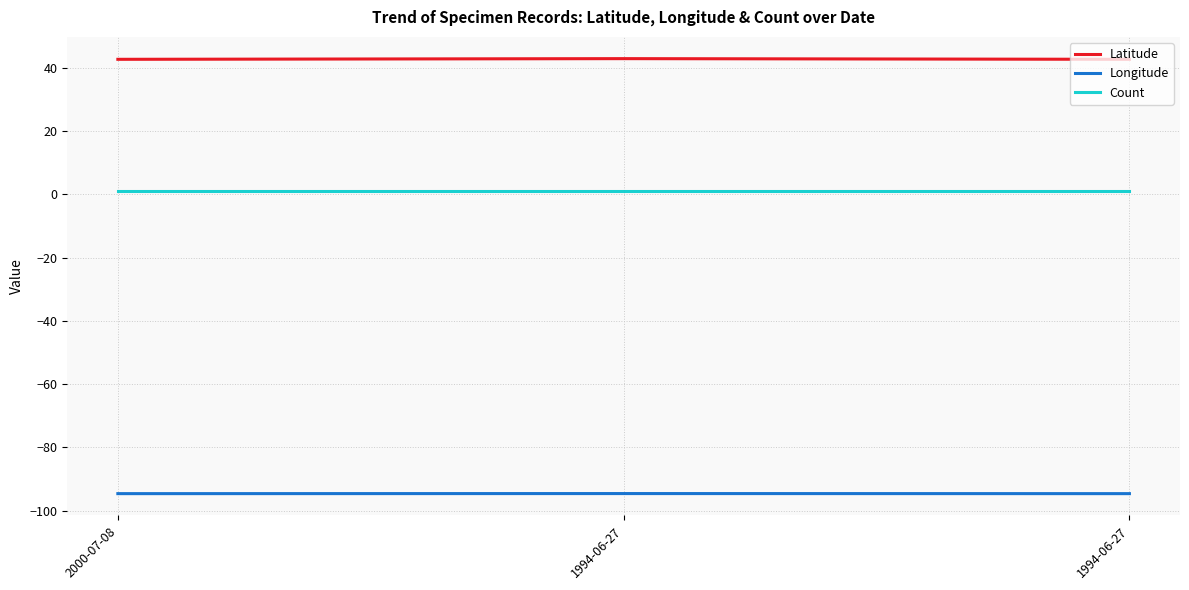

What is the average value of the Latitude series?

42.8